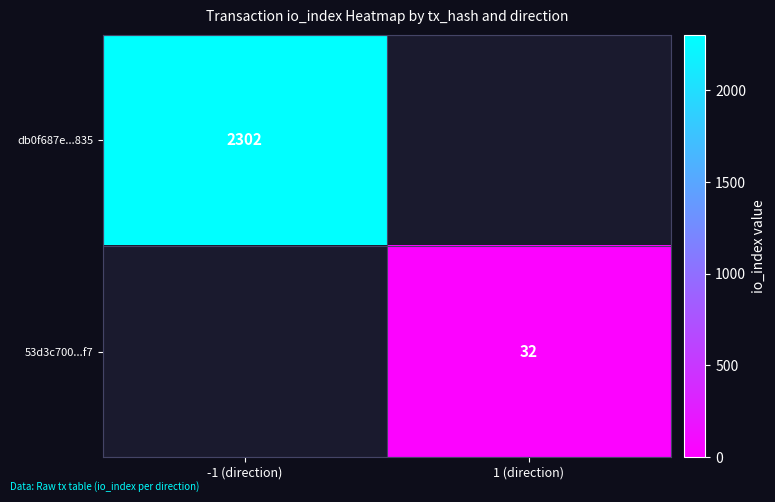

True or false: 53d3c700...f7 has a value of 32 at 1 (direction).

True